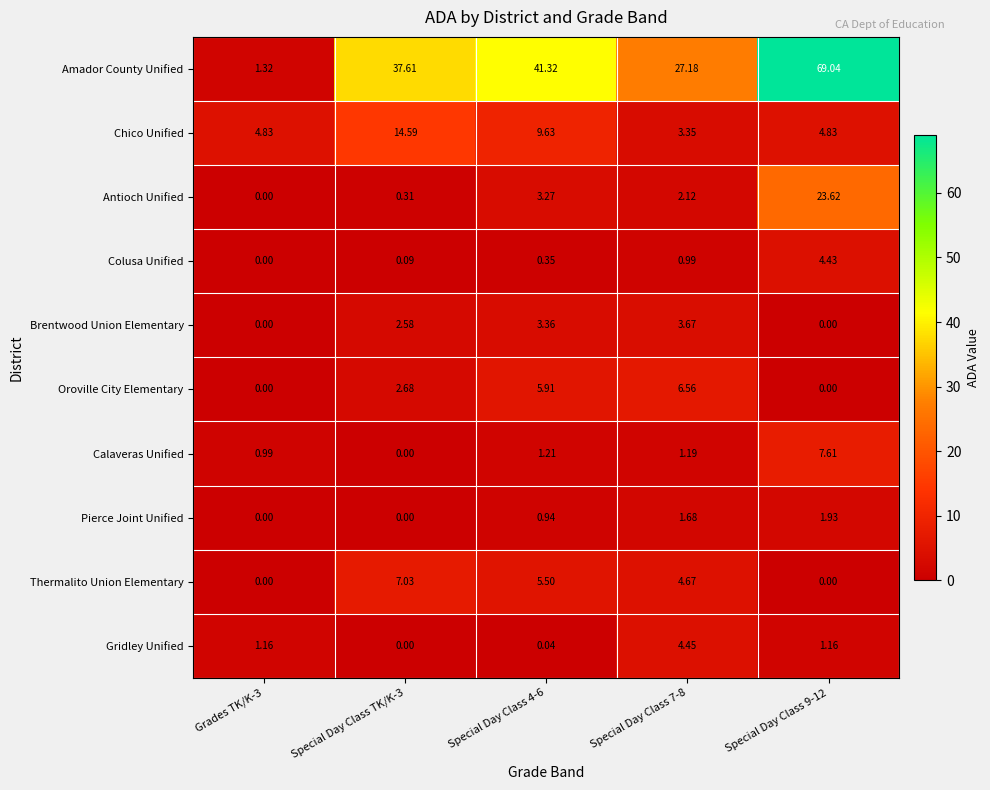

List the series in order of their peak value, highest first.

Amador County Unified, Antioch Unified, Chico Unified, Calaveras Unified, Thermalito Union Elementary, Oroville City Elementary, Gridley Unified, Colusa Unified, Brentwood Union Elementary, Pierce Joint Unified